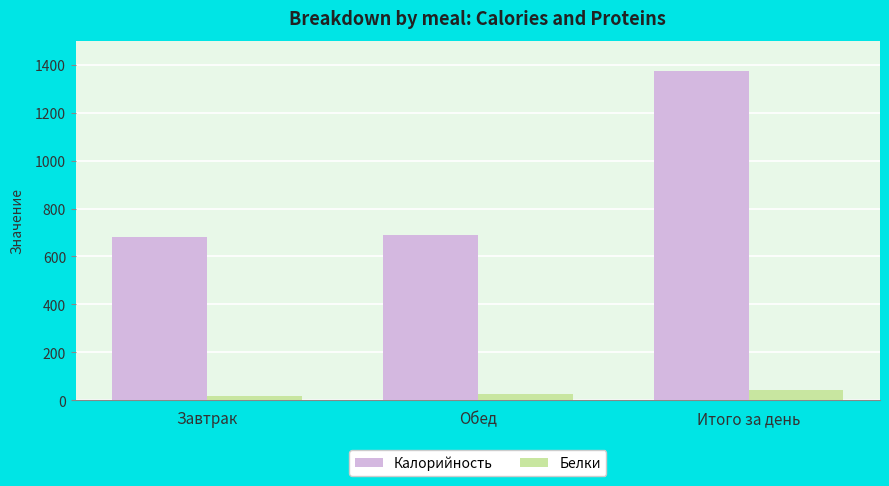

What is the average value of the Калорийность series?

914.7